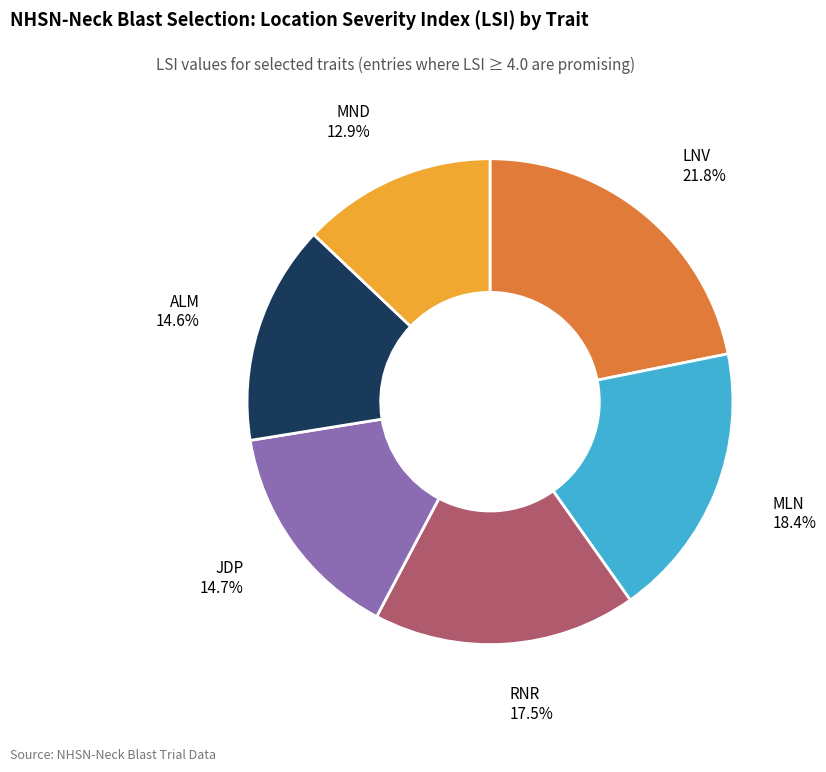

Approximately how many times larger is the value at MND compared to ALM?

0.9